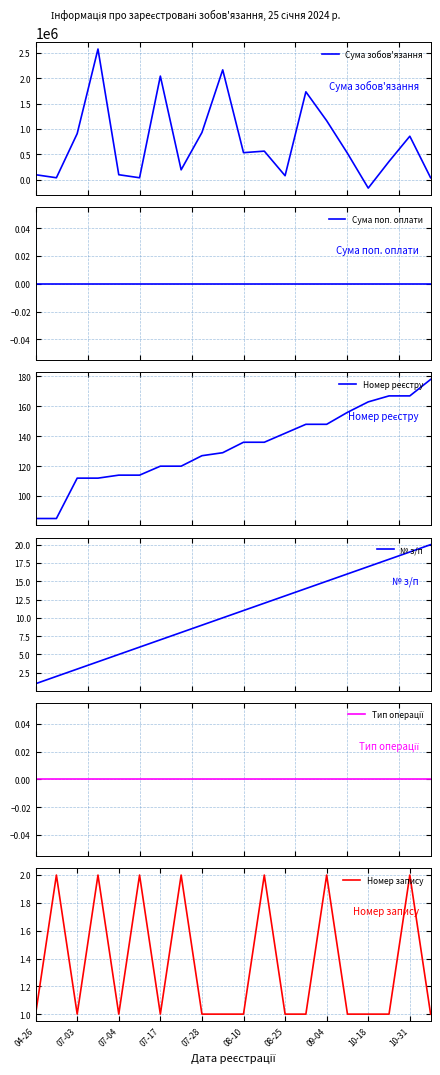

The Номер запису series shows 1 at 07-03. True or false?

True